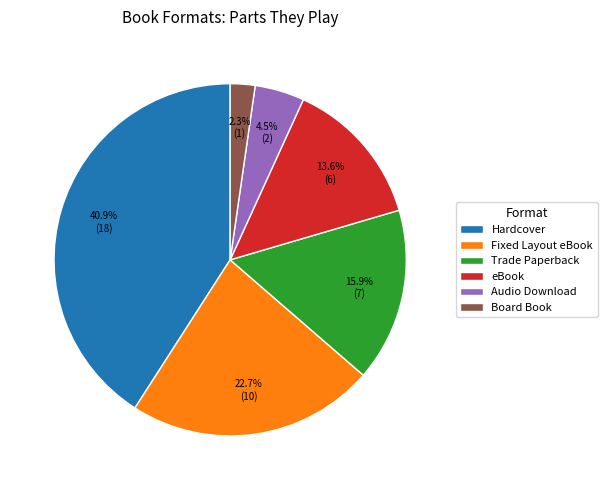

How many segments does this pie chart have?

6